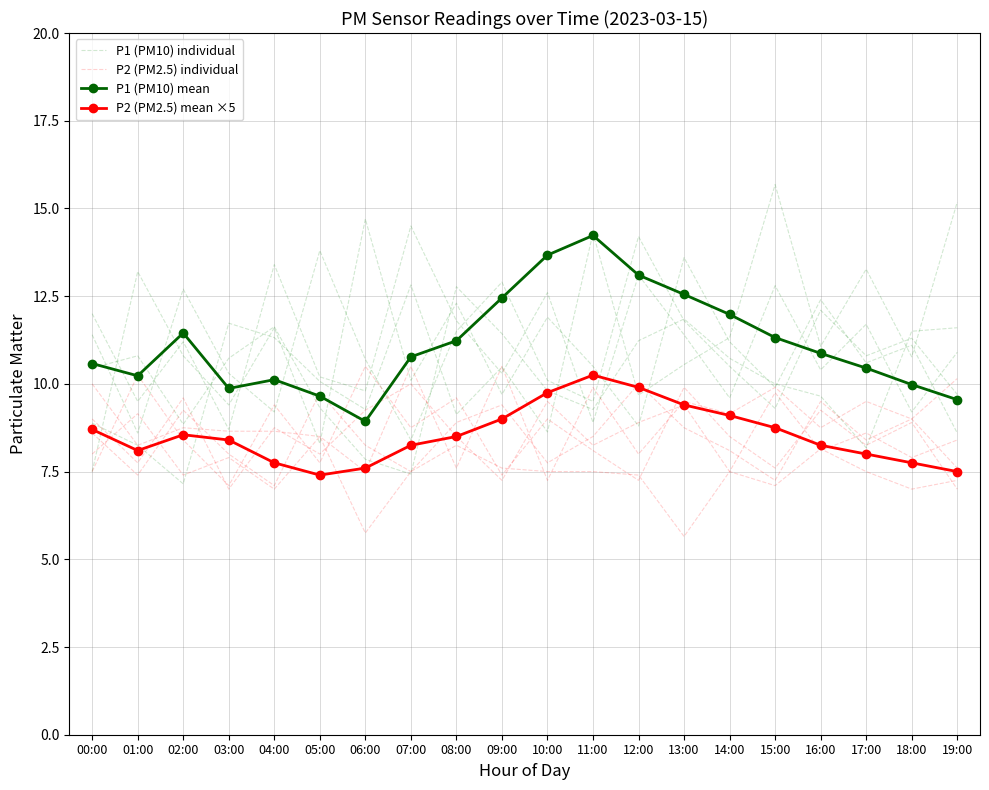

Where do P2 (PM2.5) mean ×5 and P2 (PM2.5) individual first cross each other?

05:00 and 06:00